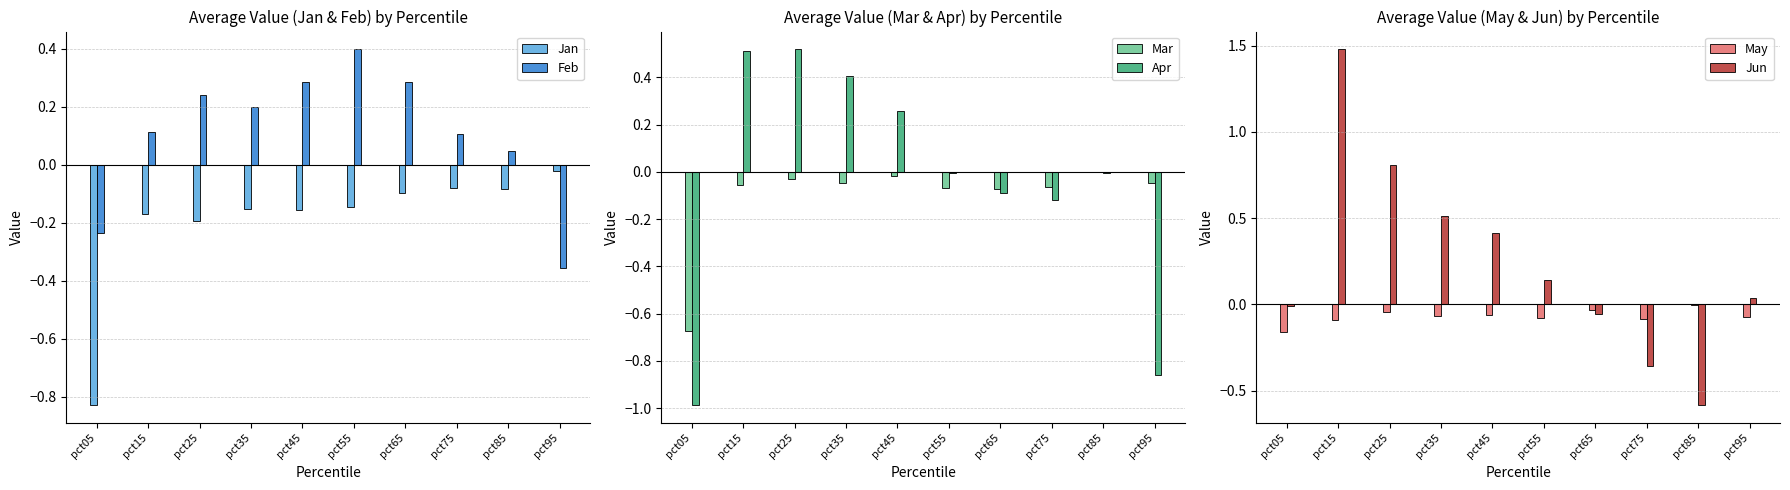

What is the total value across all series at pct85?

-0.6